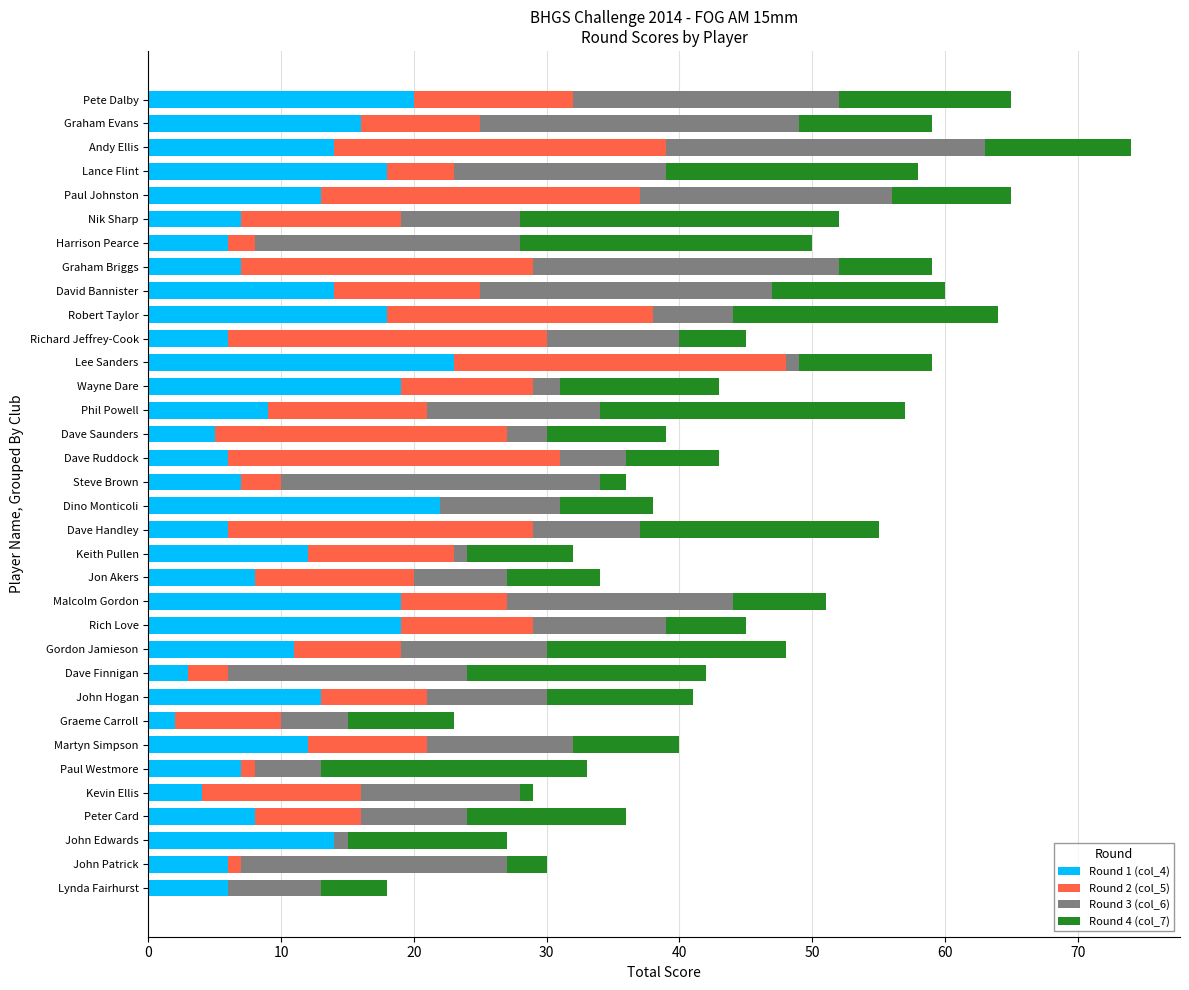

Is it true that Round 1 (col_4) equals 17 at Keith Pullen?

False